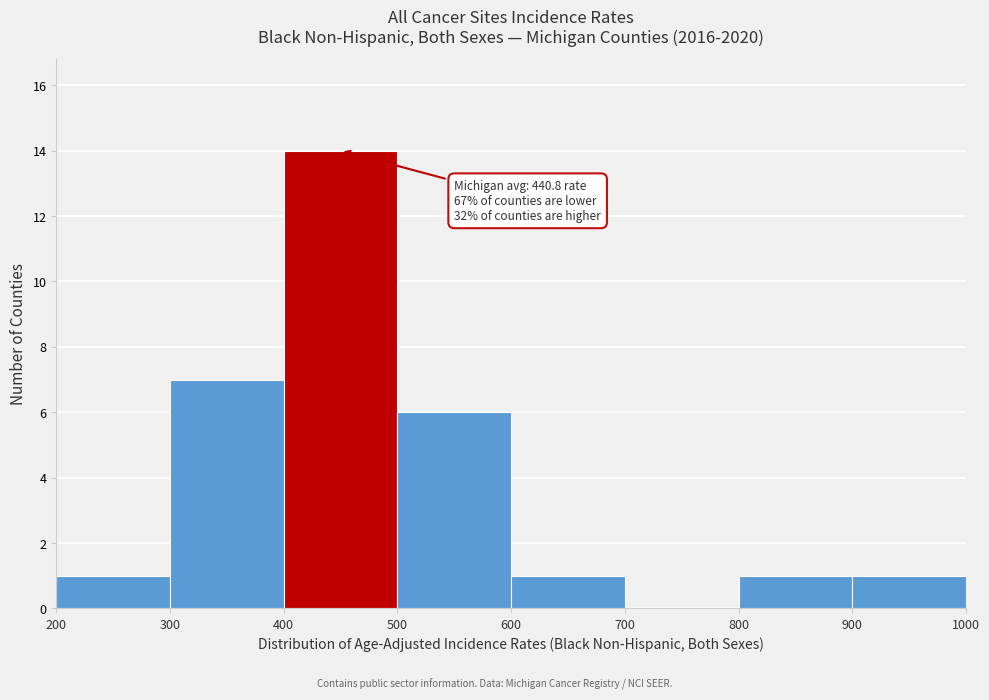

Over which range of the x-axis is the bar tallest?

400 to 500